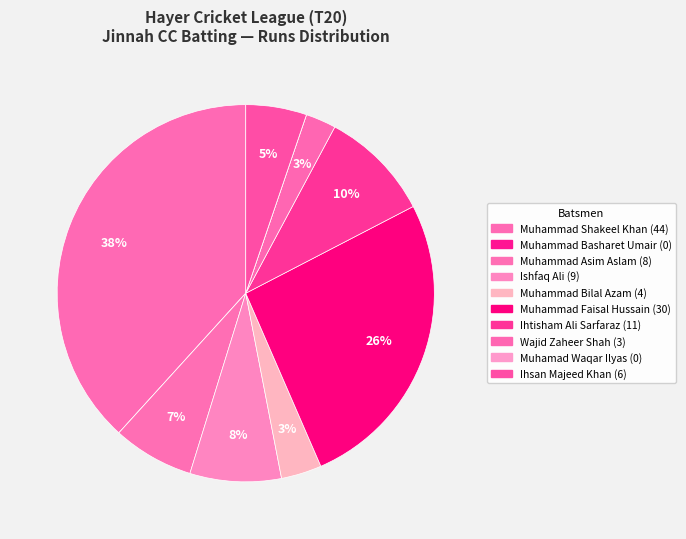

What portion of the pie excludes Muhammad Asim Aslam?

93.0%